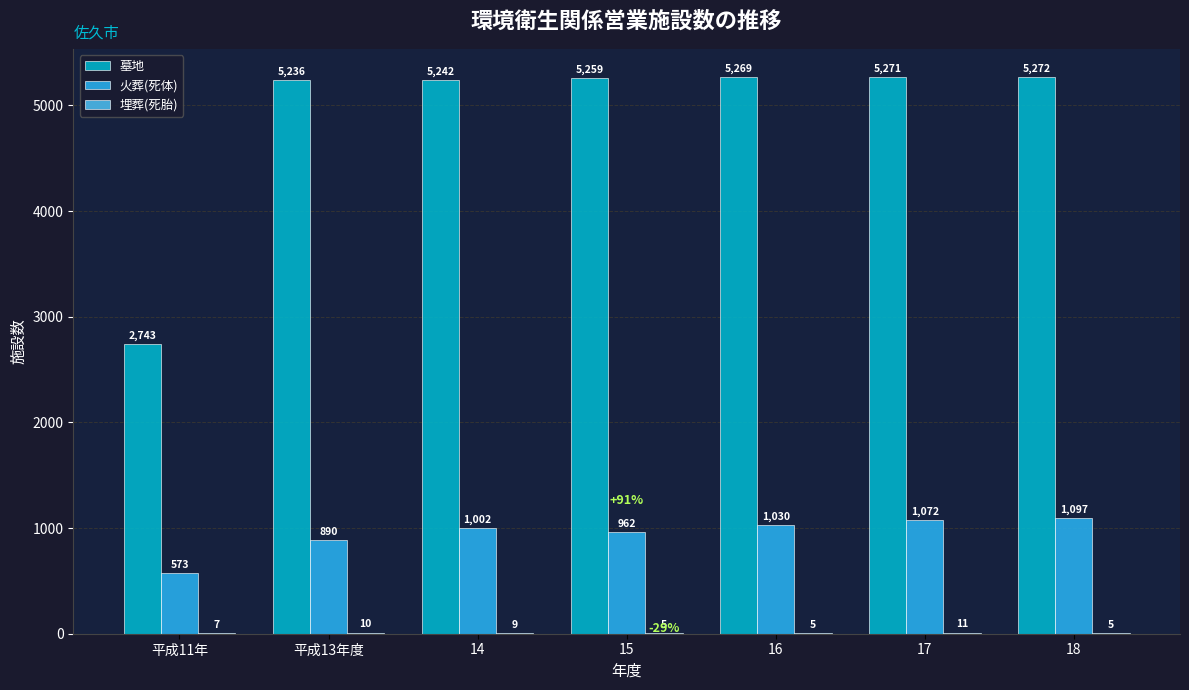

At which label is 火葬(死体) closest to 835?

平成13年度